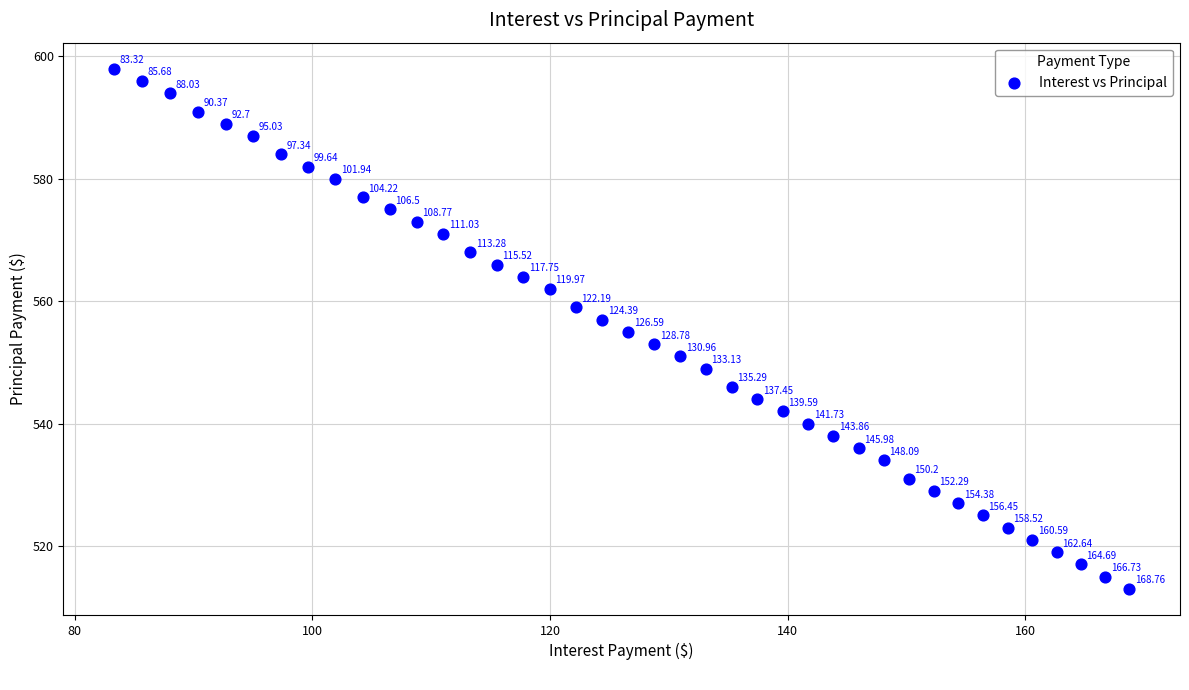

What is the range of Y values (max minus min)?

85